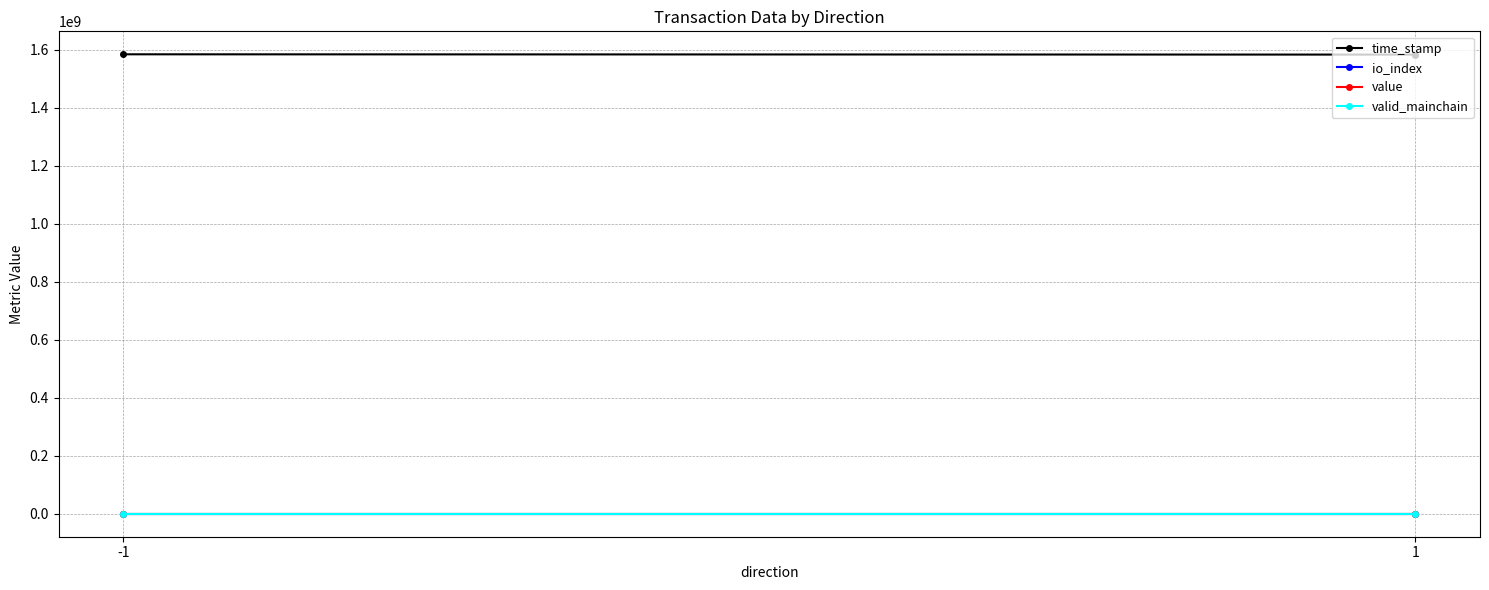

What is the total value across all series at 1?

1582706747.5